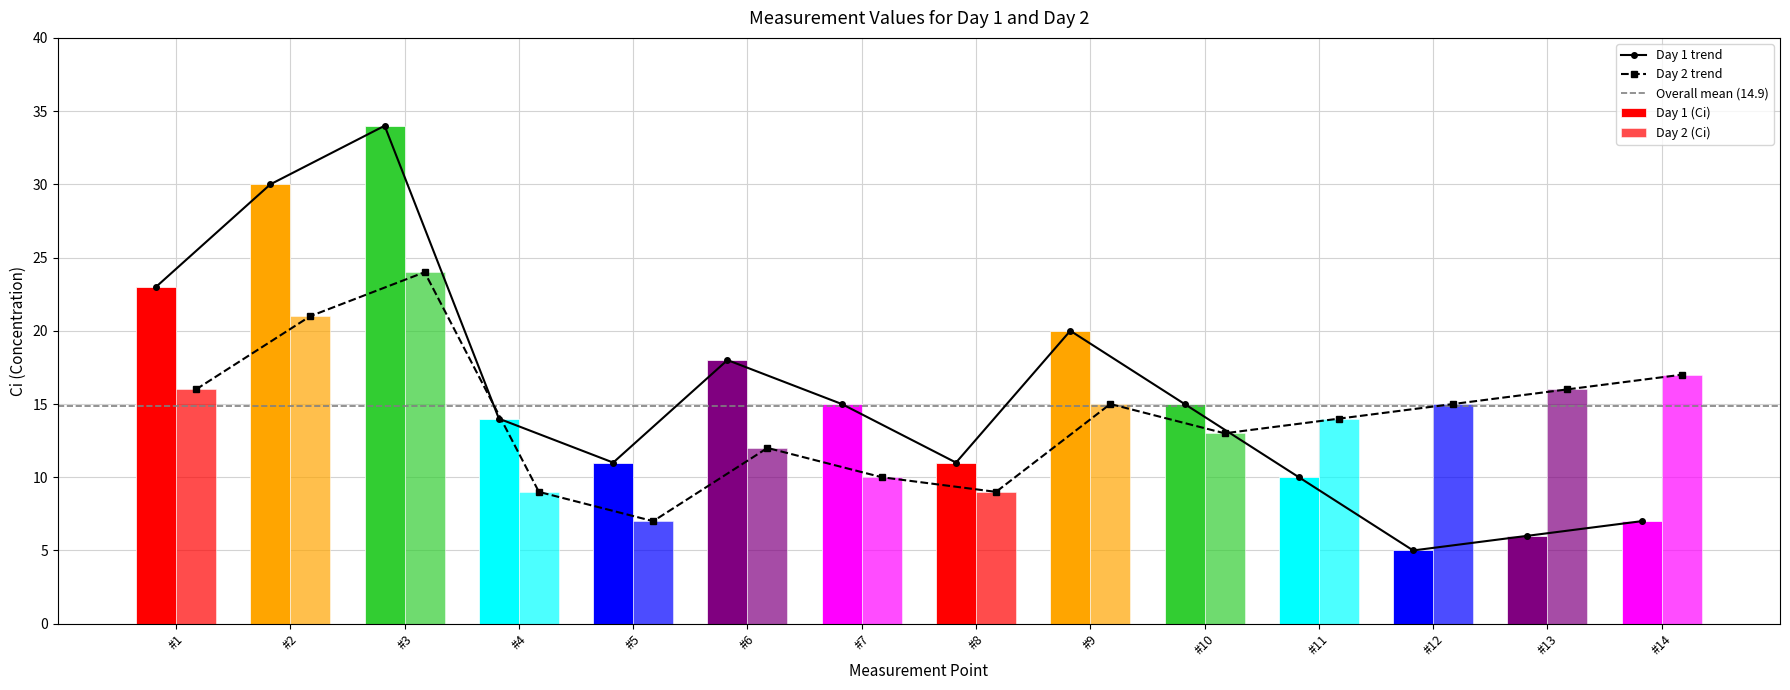

What is the sum of the Day 2 (Ci) values at #9 and #1?

31